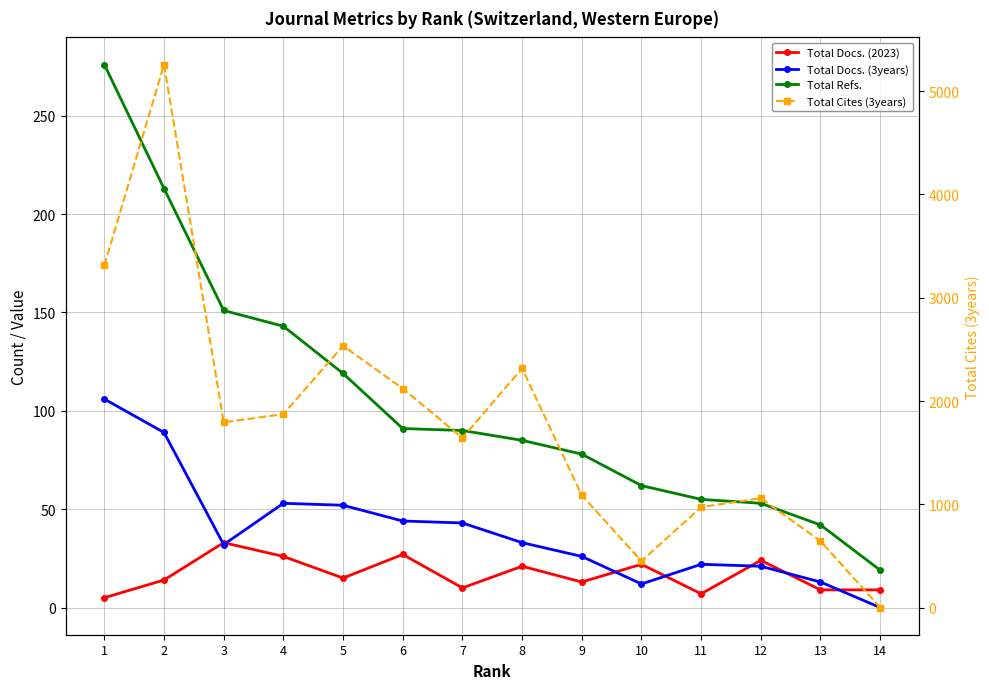

Reading right to left, list all the values displayed in this chart.

Total Docs. (2023): 14=9	13=9	12=24	11=7	10=22	9=13	8=21	7=10	6=27	5=15	4=26	3=33	2=14	1=5
Total Docs. (3years): 14=0	13=13	12=21	11=22	10=12	9=26	8=33	7=43	6=44	5=52	4=53	3=32	2=89	1=106
Total Refs.: 14=19	13=42	12=53	11=55	10=62	9=78	8=85	7=90	6=91	5=119	4=143	3=151	2=213	1=276
Total Cites (3years): 14=2	13=646	12=1060	11=974	10=452	9=1089	8=2316	7=1644	6=2122	5=2535	4=1874	3=1795	2=5257	1=3313